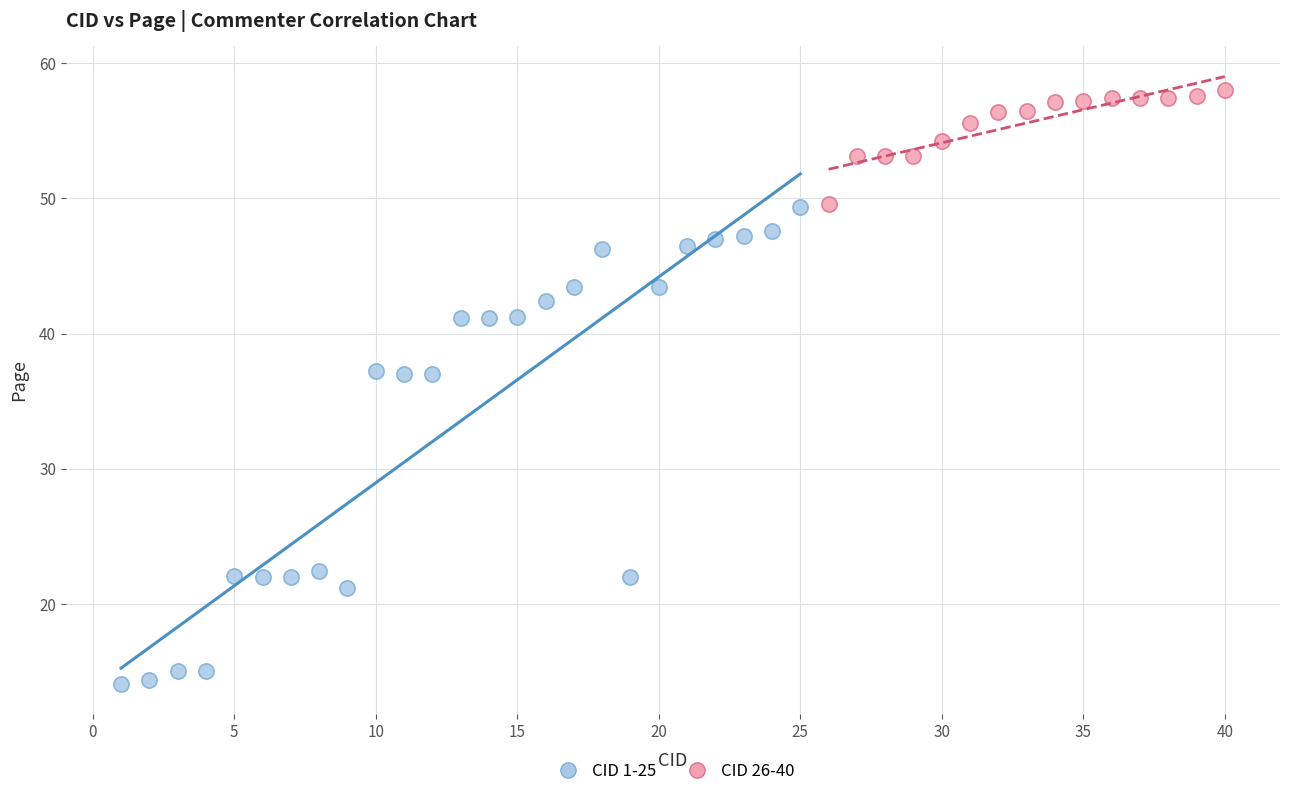

Which series reaches the minimum Y coordinate?

CID 1-25